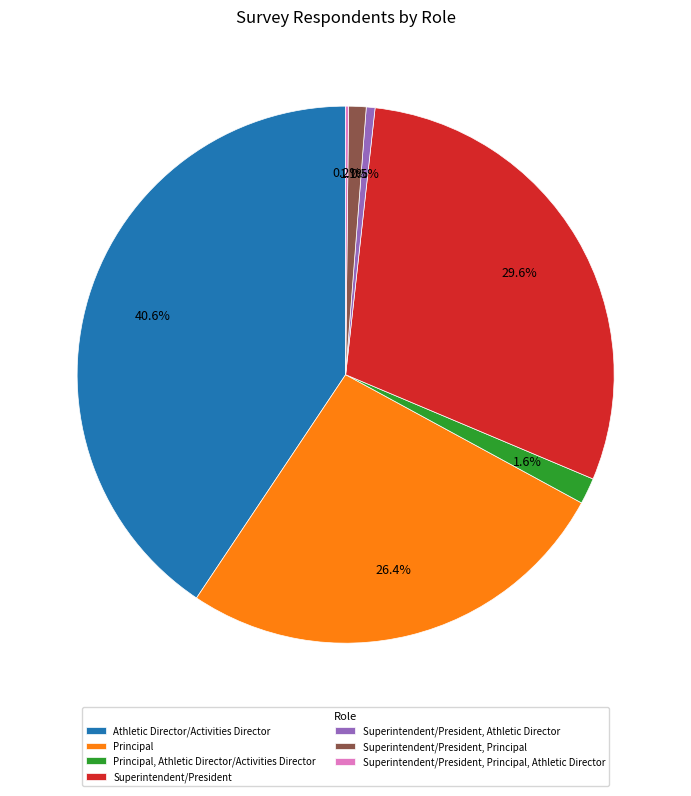

How much of the chart is everything except Superintendent/President, Principal?

98.9%